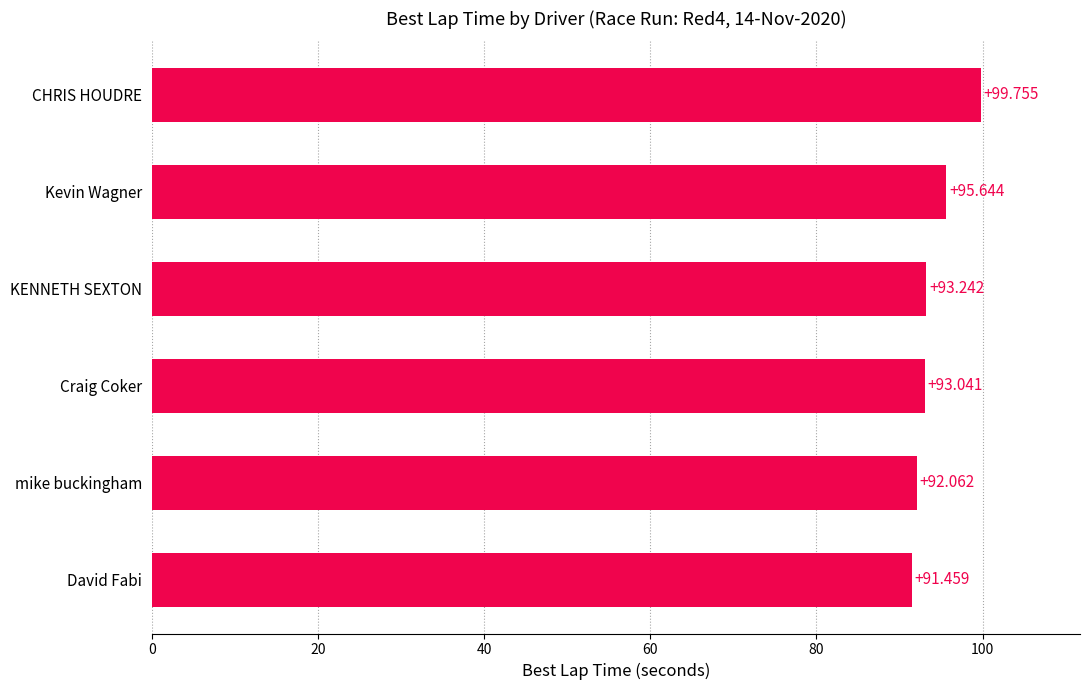

What is the difference between the maximum and second lowest values?

7.7